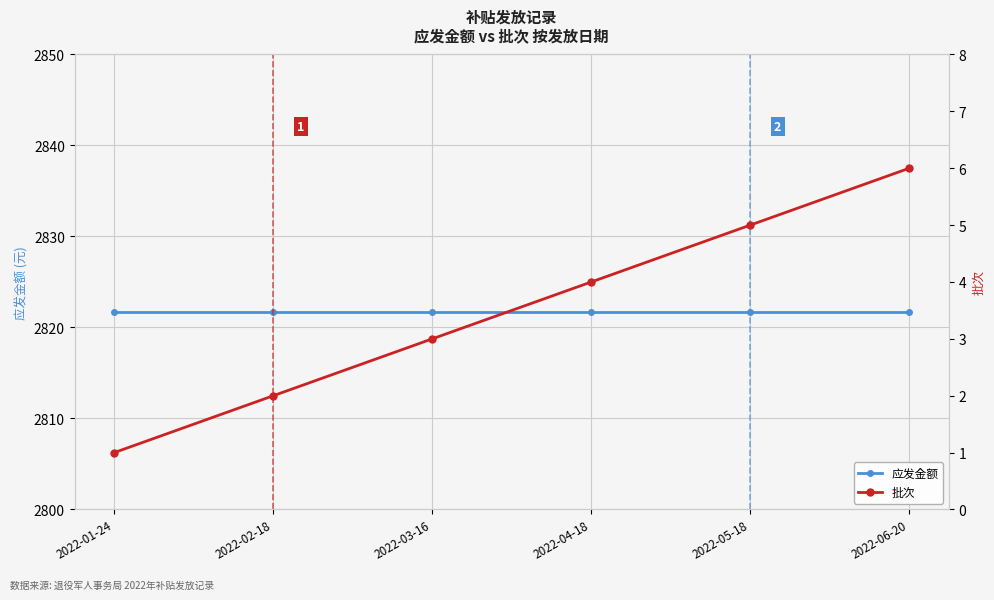

Reading left to right, extract all data points from this chart.

应发金额: 2022-01-24=2821.7	2022-02-18=2821.7	2022-03-16=2821.7	2022-04-18=2821.7	2022-05-18=2821.7	2022-06-20=2821.7
批次: 2022-01-24=1.0	2022-02-18=2.0	2022-03-16=3.0	2022-04-18=4.0	2022-05-18=5.0	2022-06-20=6.0